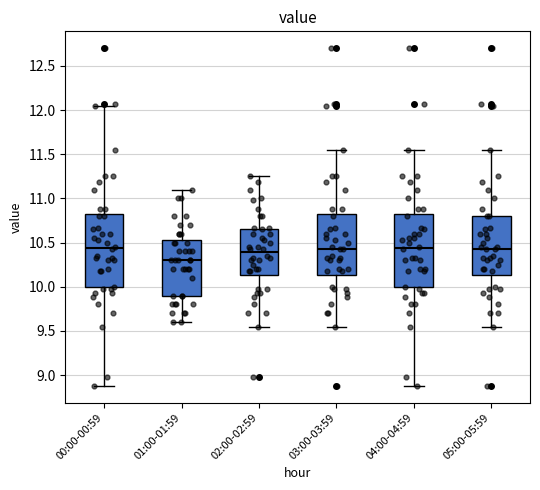

Reading left to right, transcribe this box plot: for each box, give where its median line is, the range the box spans, and where its two whiskers end, as read against the y-axis. The values are not printed on the chart, so give them approximately, as read against the axis.

00:00-00:59: median 10.45, box 10.00 to 10.80, whiskers 8.90 to 12.05
01:00-01:59: median 10.30, box 9.90 to 10.55, whiskers 9.60 to 11.10
02:00-02:59: median 10.40, box 10.15 to 10.65, whiskers 9.55 to 11.25
03:00-03:59: median 10.45, box 10.15 to 10.80, whiskers 9.55 to 11.55
04:00-04:59: median 10.45, box 10.00 to 10.80, whiskers 8.90 to 11.55
05:00-05:59: median 10.45, box 10.15 to 10.80, whiskers 9.55 to 11.55